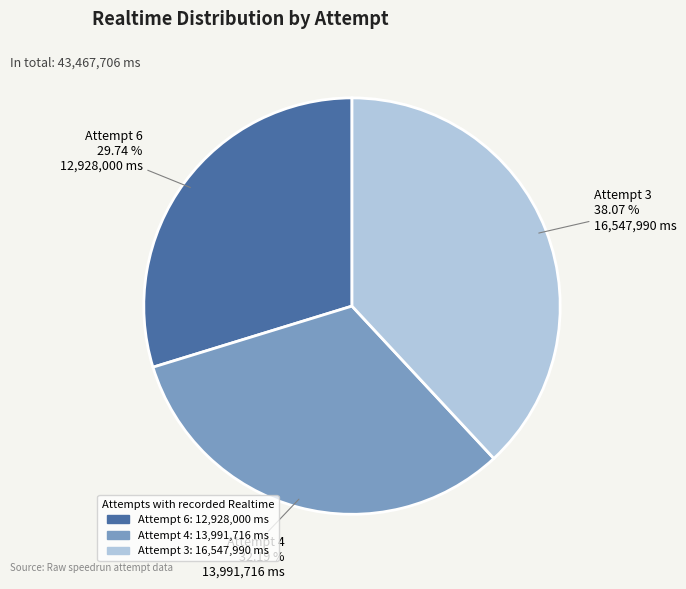

Approximately how many times larger is the value at Attempt 6 compared to Attempt 4?

0.9